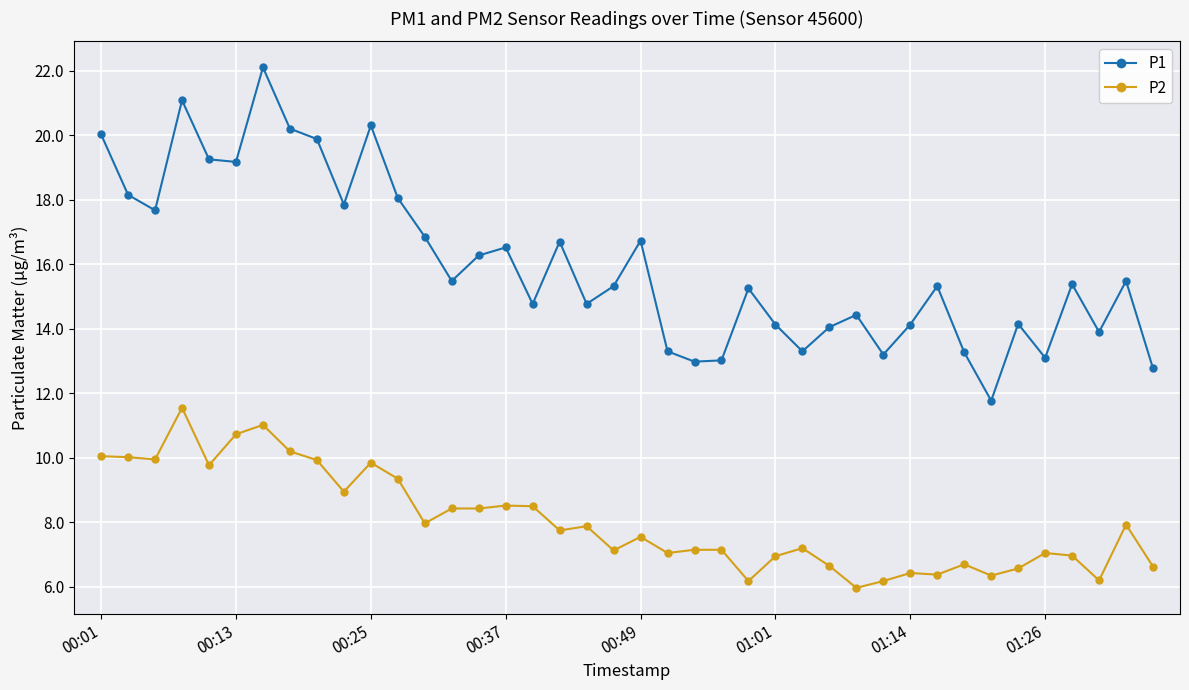

Rank the series by their average value, from highest to lowest.

P1, P2